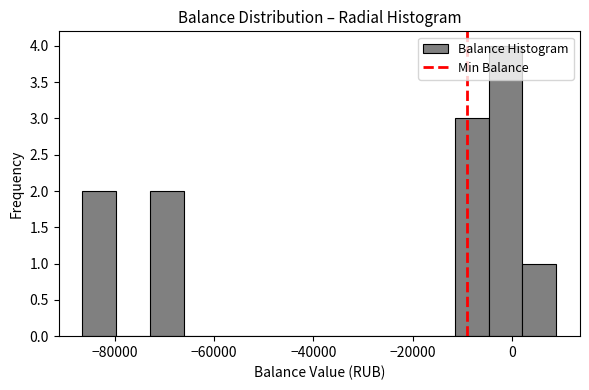

Read against the x-axis, roughly where is the centre of the tallest bar?

-2000